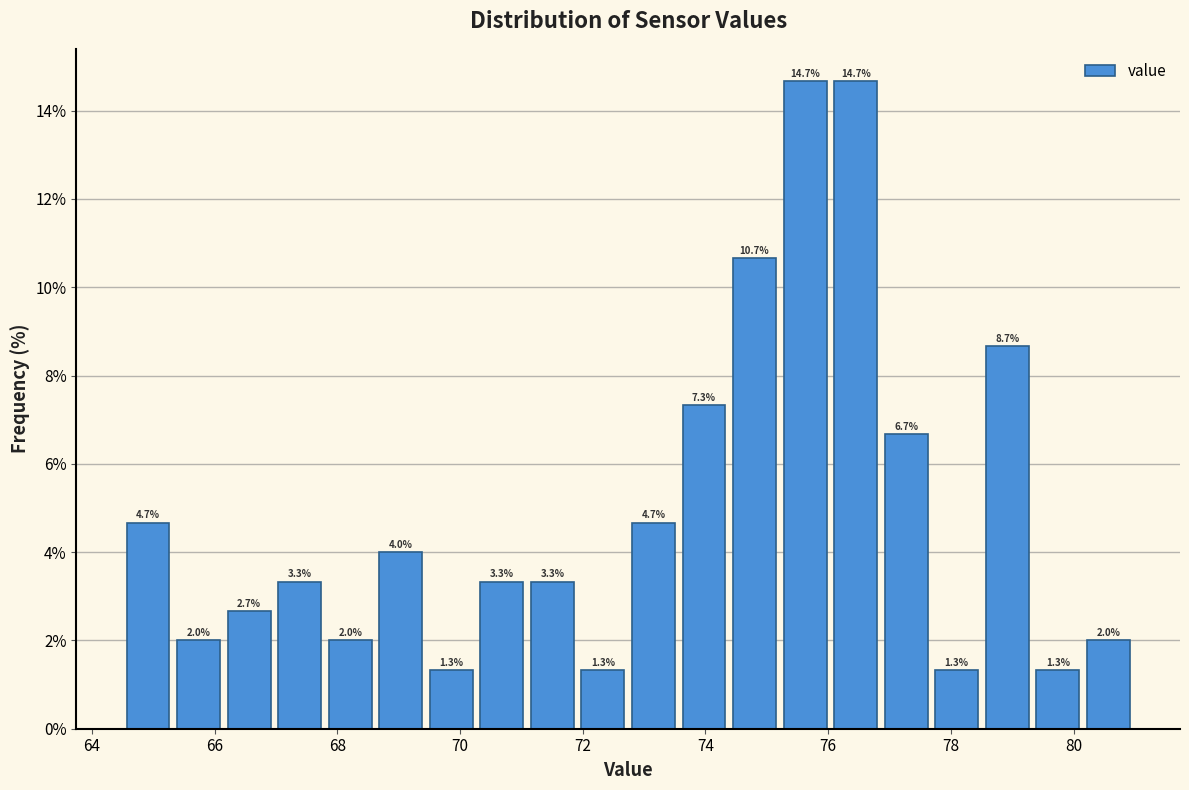

Reading left to right, transcribe this chart: for each bar, give the range it covers on the x-axis and its height. The bar edges are not printed on the chart, so give them approximately, as read against the axis.

64.6 to 65.4: 4.7
65.4 to 66.2: 2.0
66.2 to 67.0: 2.7
67.0 to 67.8: 3.3
67.8 to 68.6: 2.0
68.6 to 69.4: 4.0
69.4 to 70.2: 1.3
70.2 to 71.0: 3.3
71.0 to 72.0: 3.3
72.0 to 72.8: 1.3
72.8 to 73.6: 4.7
73.6 to 74.4: 7.3
74.4 to 75.2: 10.7
75.2 to 76.0: 14.7
76.0 to 76.8: 14.7
76.8 to 77.6: 6.7
77.6 to 78.6: 1.3
78.6 to 79.4: 8.7
79.4 to 80.2: 1.3
80.2 to 81.0: 2.0